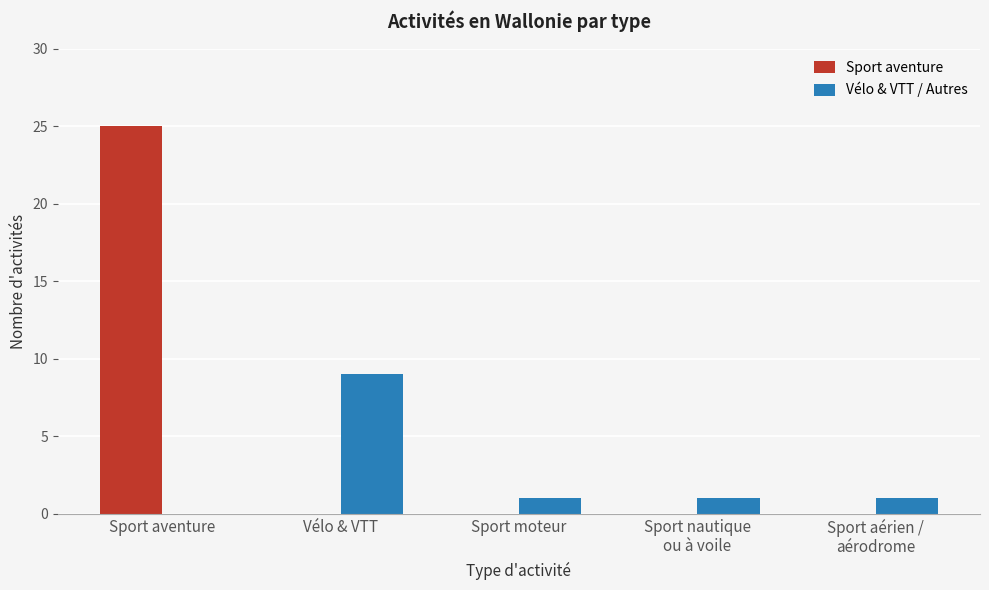

What is the greatest value displayed?

25